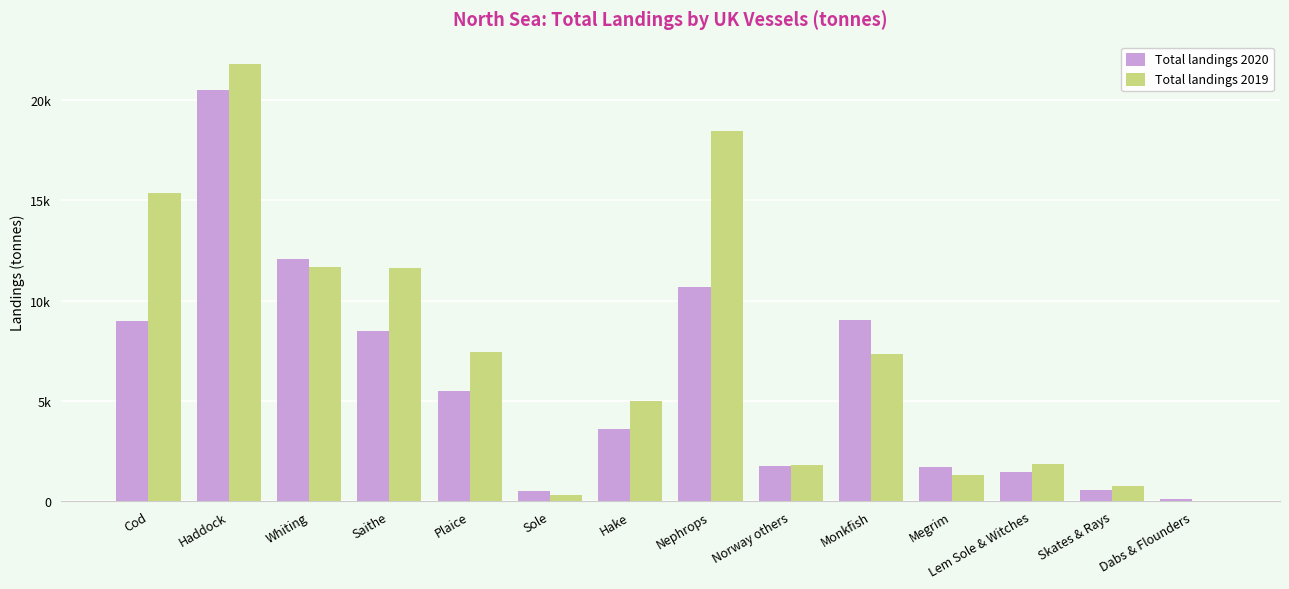

Are the bars horizontal?

No